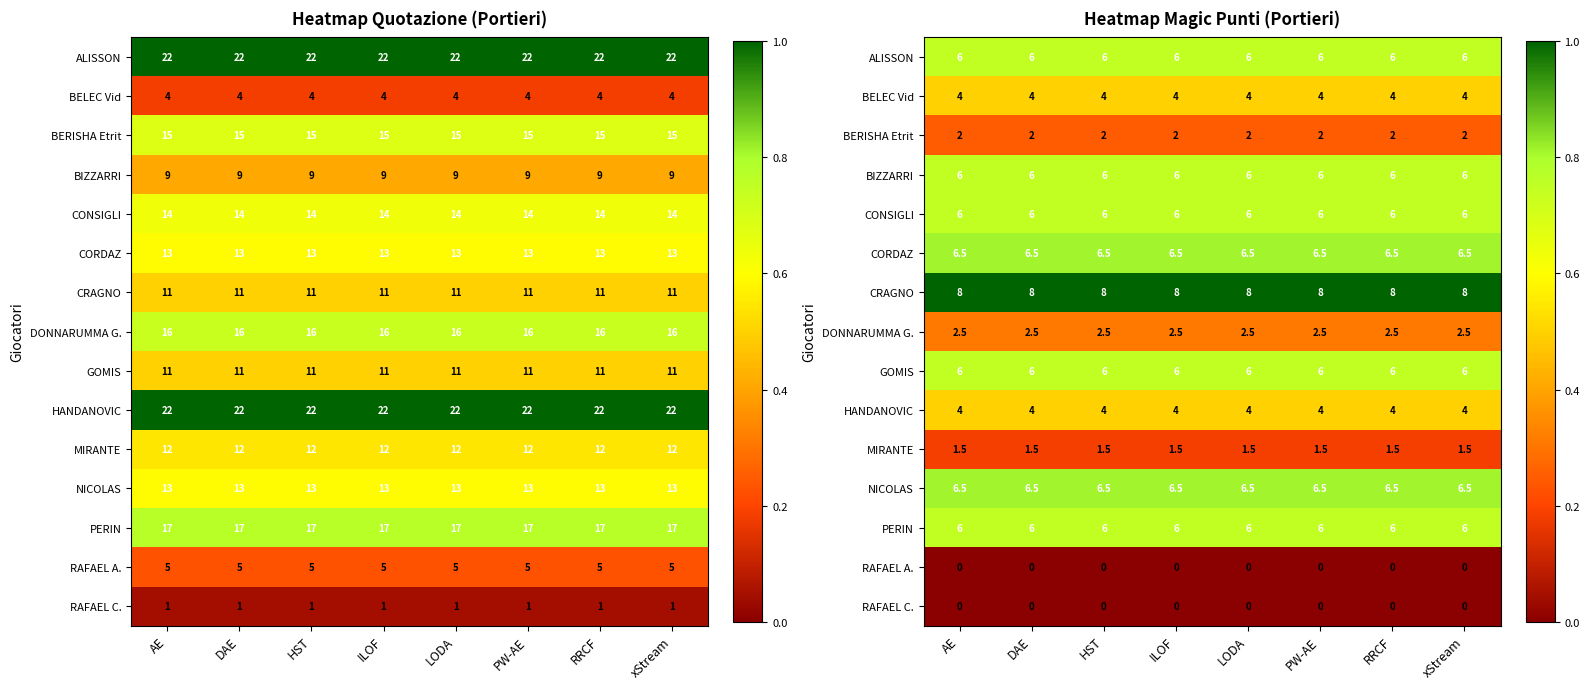

Which series has the widest spread of values?

ALISSON